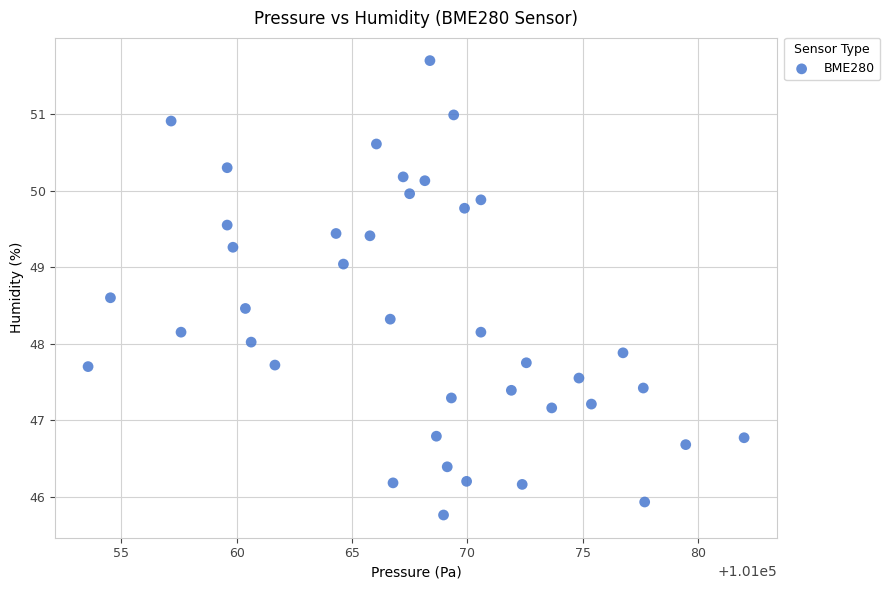

What is the range of Y values (max minus min)?

5.9